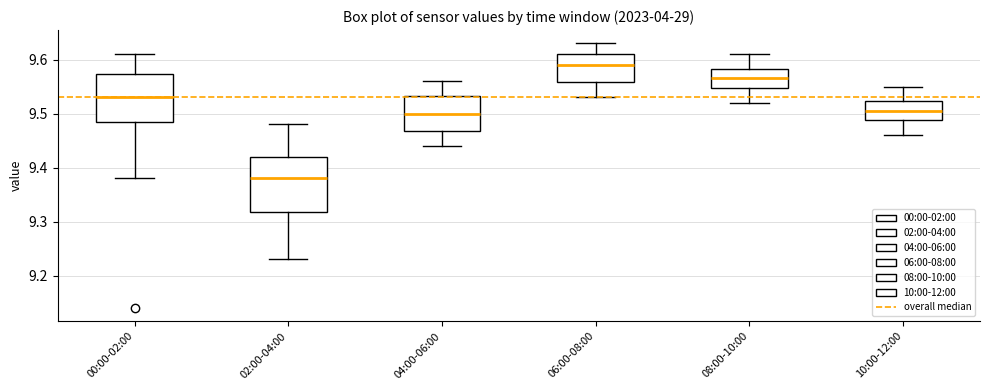

Reading left to right, read every box against the y-axis: the position of its median line, the range the box covers, and the ends of its whiskers. The values are not printed on the chart, so give them approximately, as read against the axis.

00:00-02:00: median 9.53, box 9.49 to 9.57, whiskers 9.38 to 9.61
02:00-04:00: median 9.38, box 9.32 to 9.42, whiskers 9.23 to 9.48
04:00-06:00: median 9.50, box 9.47 to 9.53, whiskers 9.44 to 9.56
06:00-08:00: median 9.59, box 9.56 to 9.61, whiskers 9.53 to 9.63
08:00-10:00: median 9.57, box 9.55 to 9.58, whiskers 9.52 to 9.61
10:00-12:00: median 9.51, box 9.49 to 9.52, whiskers 9.46 to 9.55